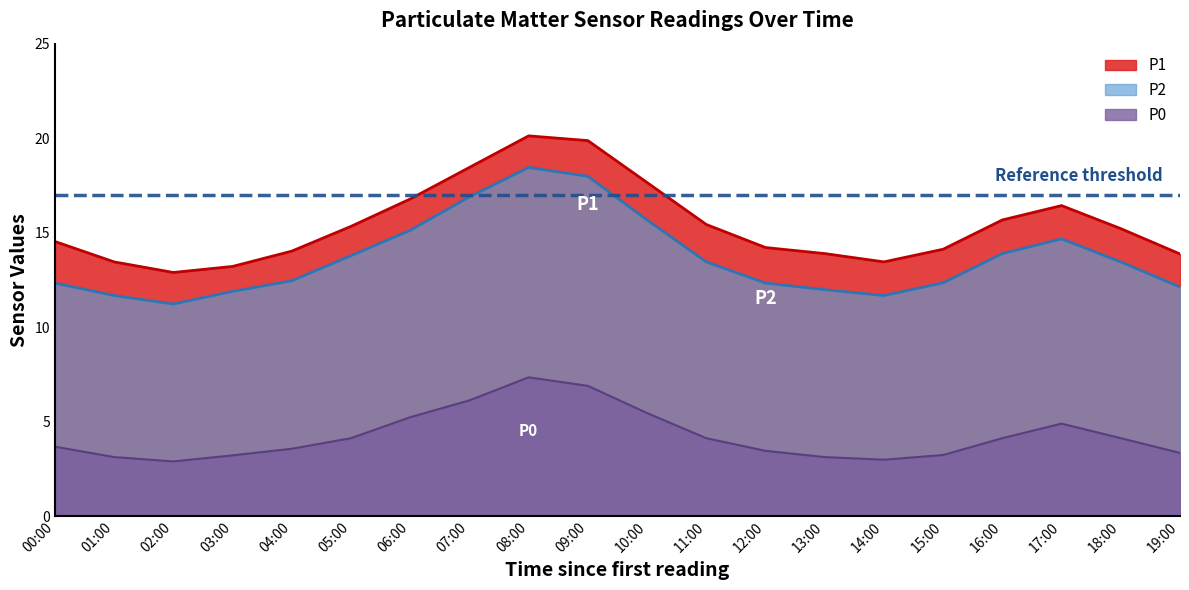

Count the number of data series in this chart.

3